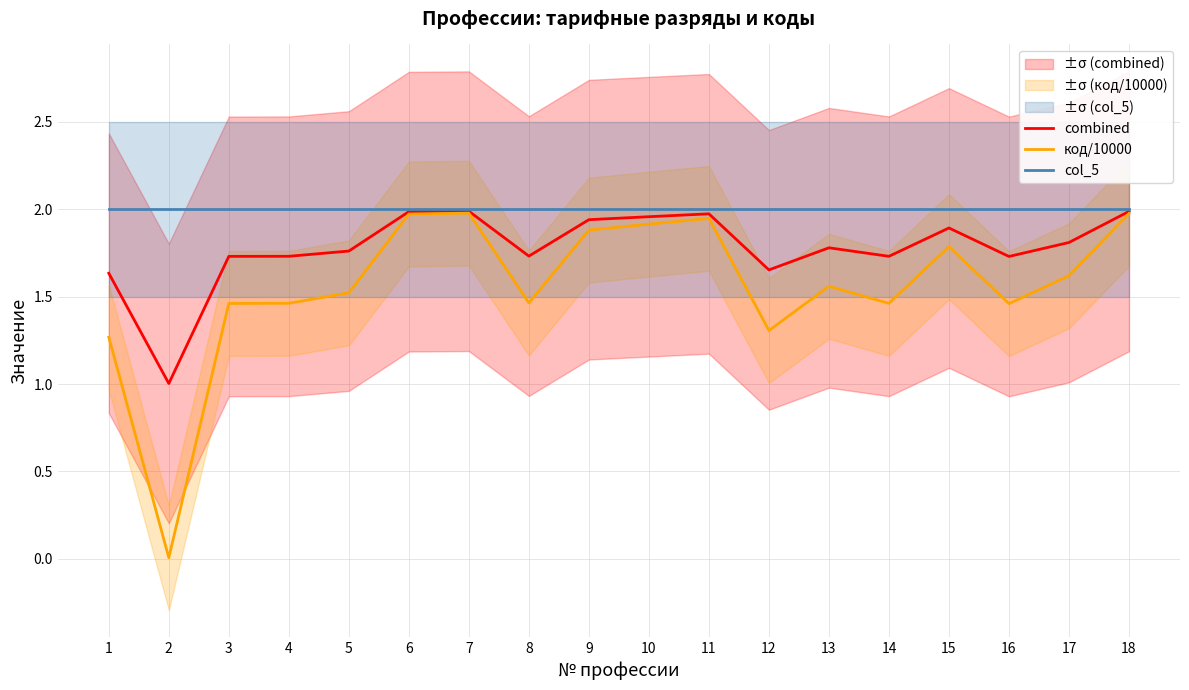

What is the spread (max minus min) of values at 10?

0.1